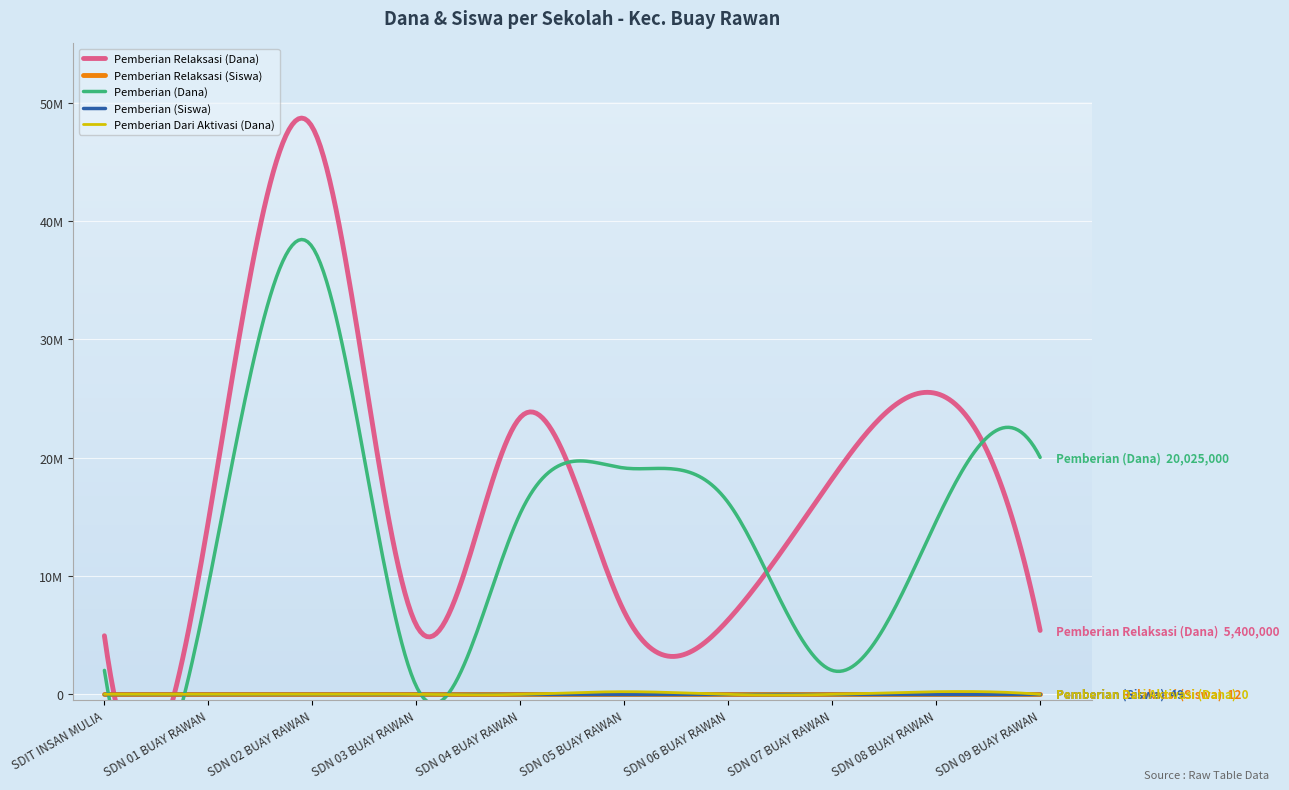

Is the value of Pemberian (Dana) at SDN 04 BUAY RAWAN greater than the value of Pemberian Dari Aktivasi (Dana) at SDN 07 BUAY RAWAN?

Yes